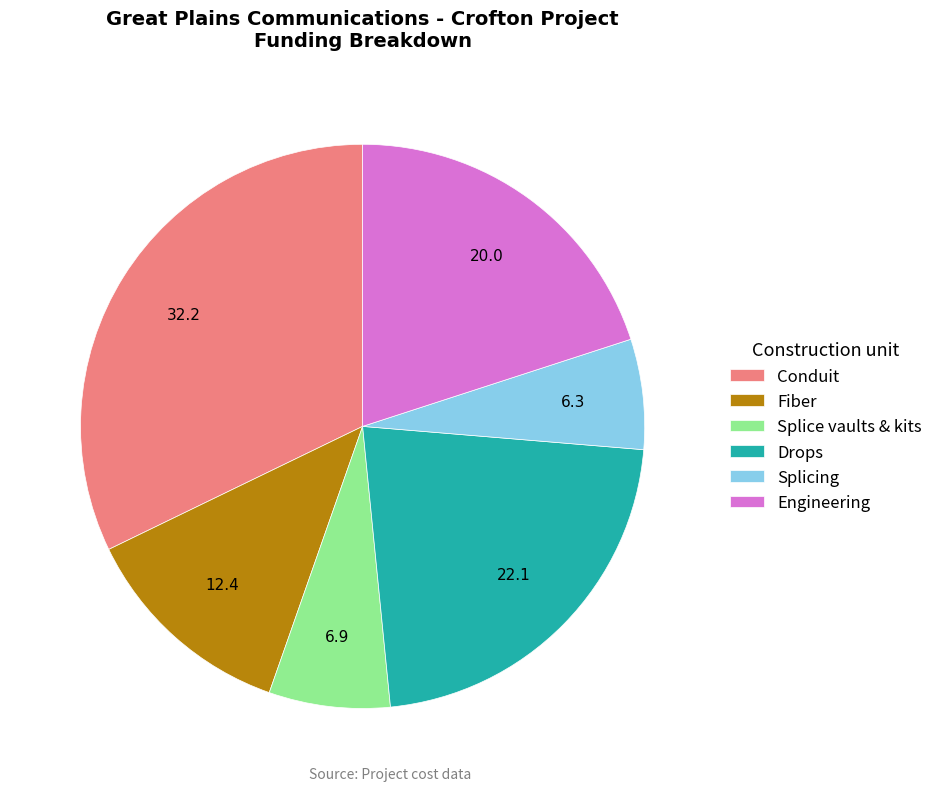

Is the sum of Conduit and Splice vaults & kits greater than half?

No